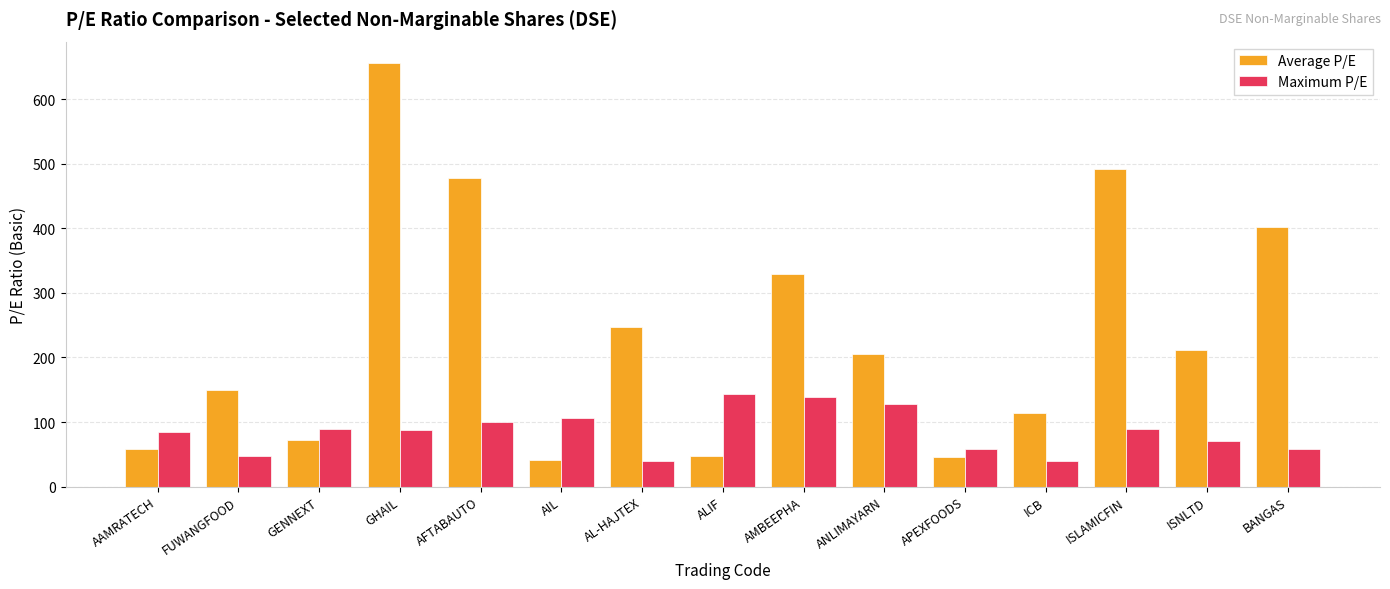

What is the average value of the Maximum P/E series?

85.5